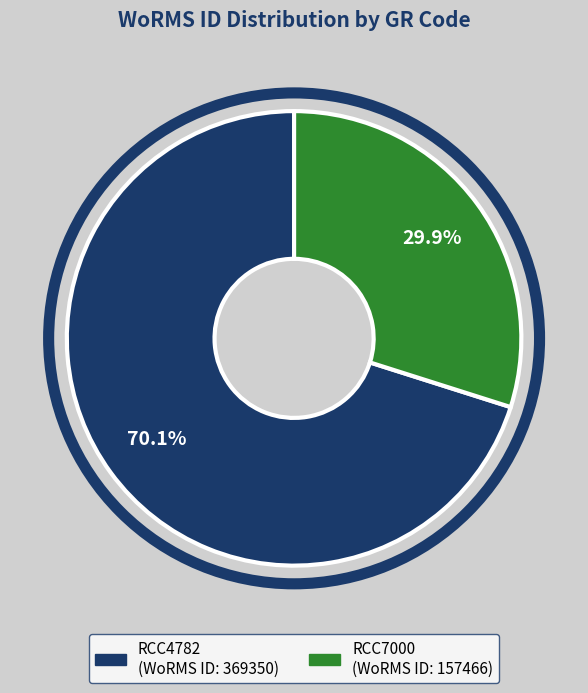

Rank the categories by value from highest to lowest.

RCC4782, RCC7000